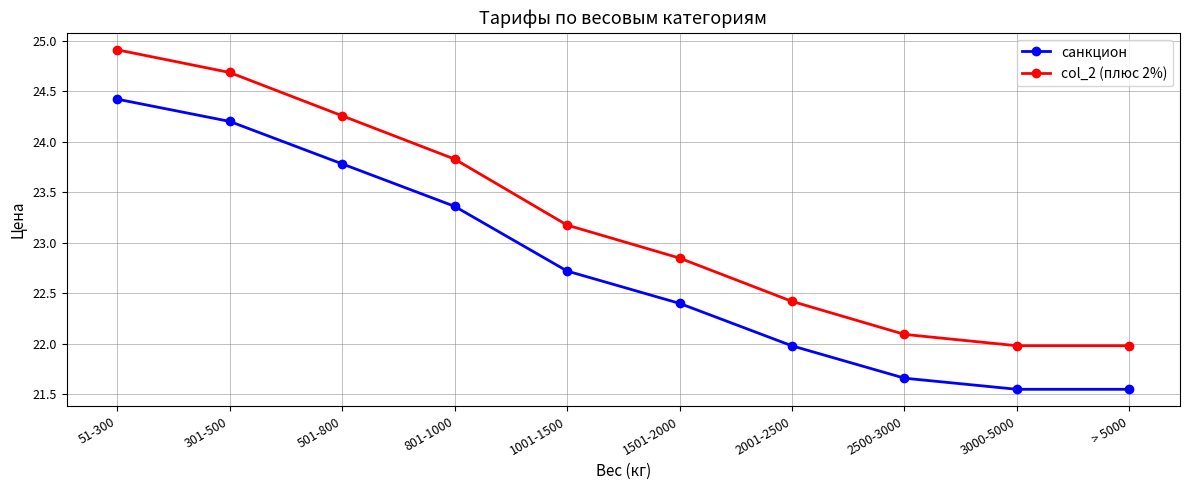

Which label corresponds to the largest value in the chart?

51-300